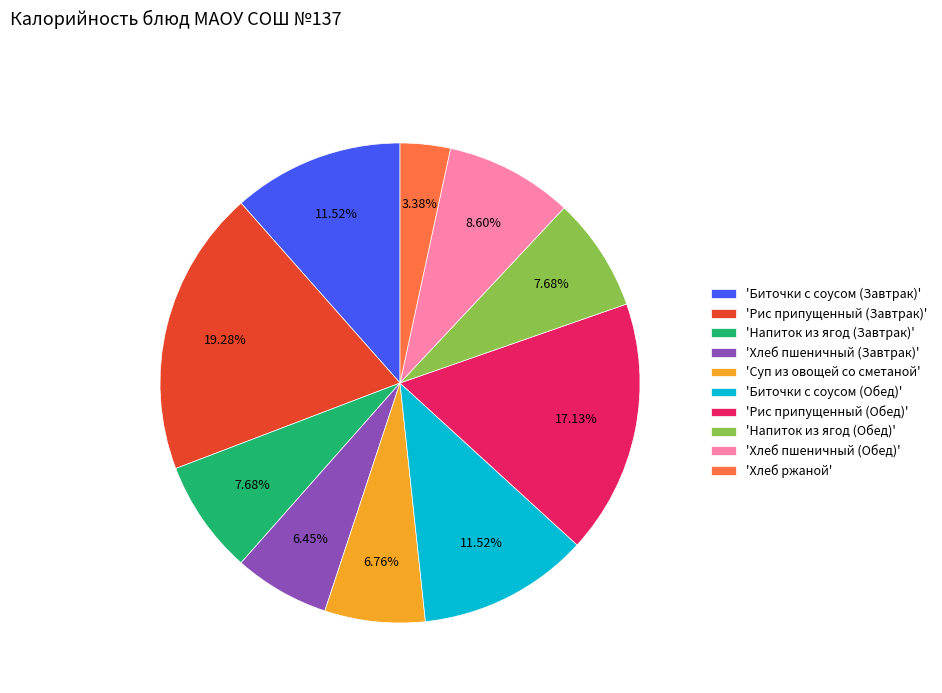

What is the ratio of the value at 'Хлеб пшеничный (Завтрак)' to the value at 'Суп из овощей со сметаной'?

1.0